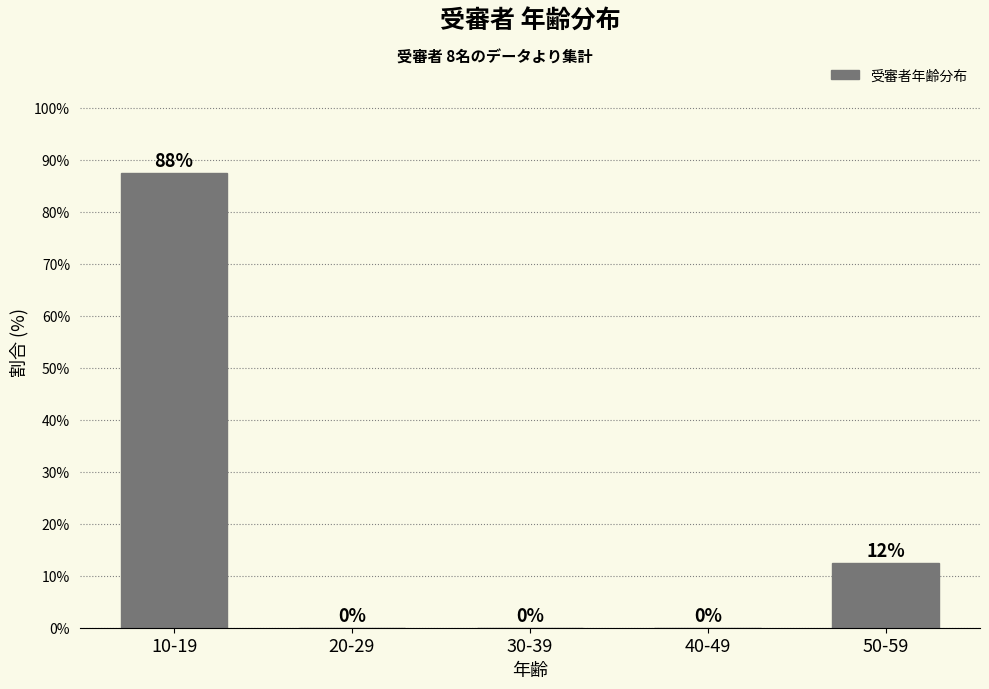

Read the value at 50-59.

12.5